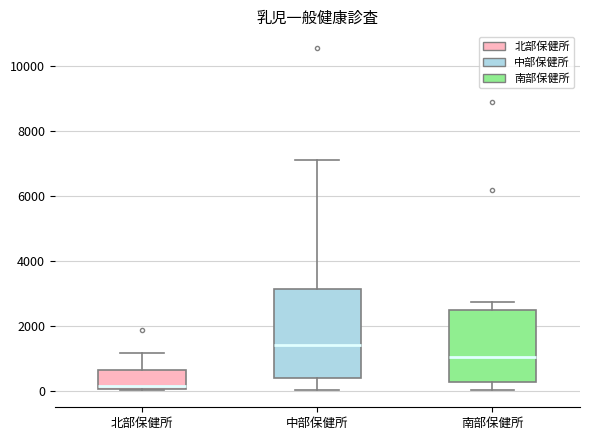

Reading left to right, read every box against the y-axis: the position of its median line, the range the box covers, and the ends of its whiskers. The values are not printed on the chart, so give them approximately, as read against the axis.

北部保健所: median 200, box 0 to 600, whiskers 0 to 1200
中部保健所: median 1400, box 400 to 3200, whiskers 0 to 7200
南部保健所: median 1000, box 200 to 2400, whiskers 0 to 2800